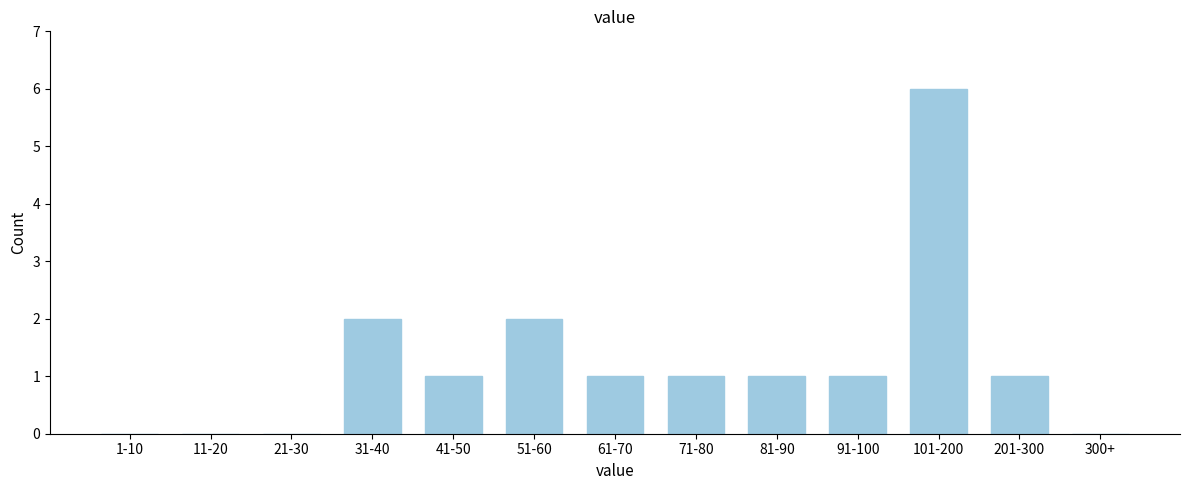

Reading left to right, what are all the values shown in this chart?

1-10=0	11-20=0	21-30=0	31-40=2	41-50=1	51-60=2	61-70=1	71-80=1	81-90=1	91-100=1	101-200=6	201-300=1	300+=0